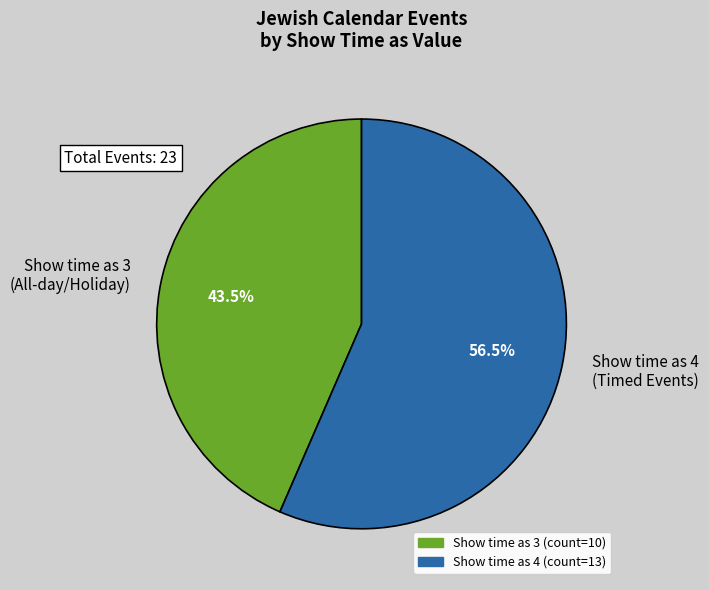

How many segments does this pie chart have?

2